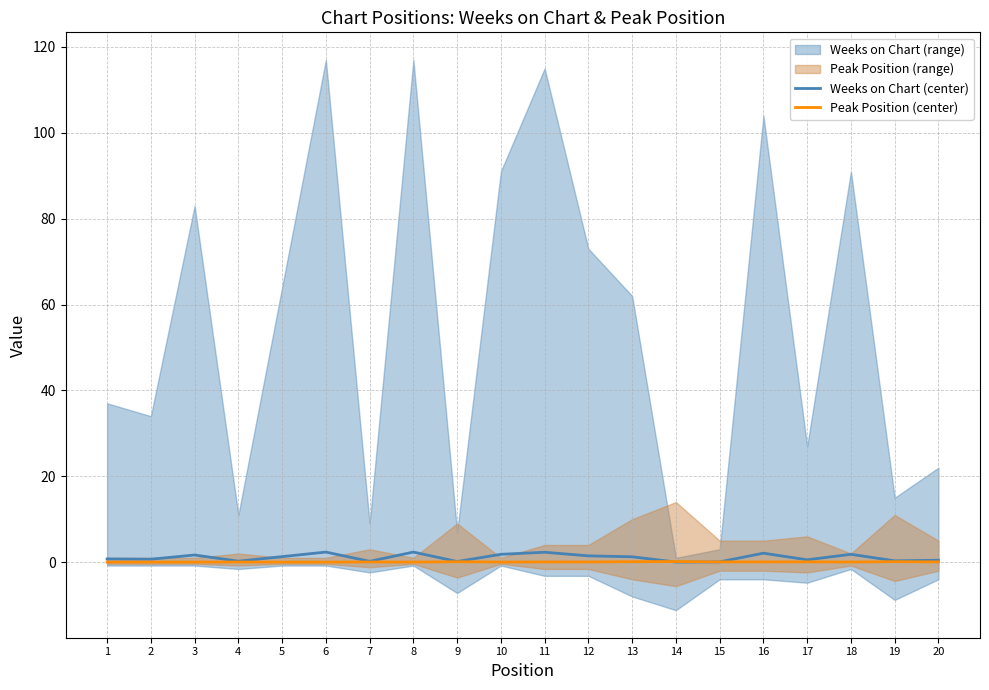

True or false: Weeks on Chart (center) has more than 2 interior local peaks.

True